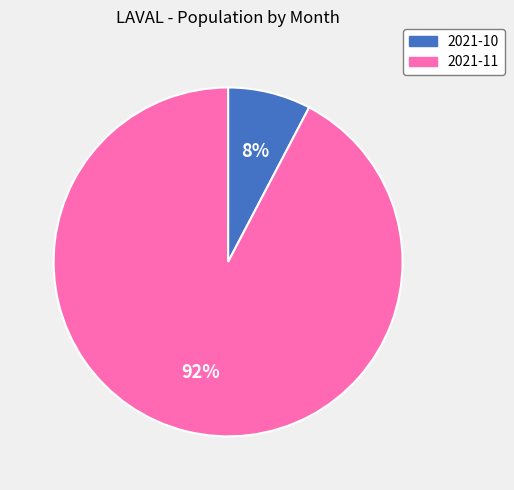

Approximately how many times larger is the value at 2021-10 compared to 2021-11?

0.1